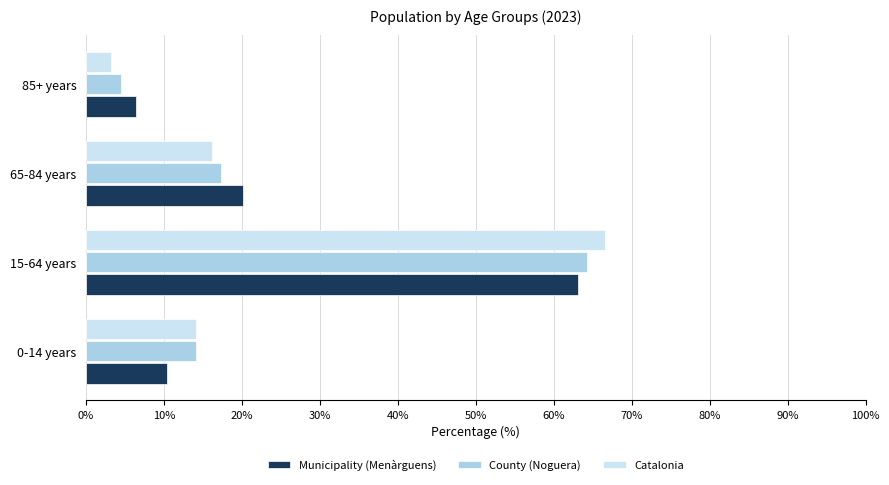

What is the sum of all Municipality (Menàrguens) values?

100.0